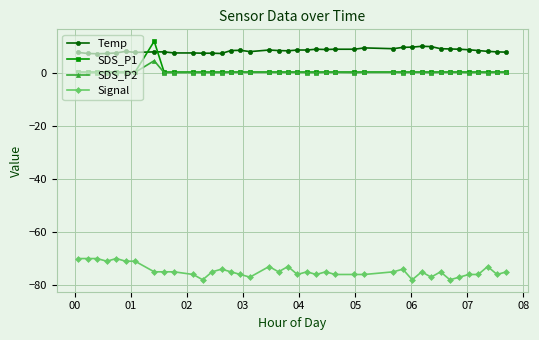

True or false: Temp and Signal intersect in this chart.

False